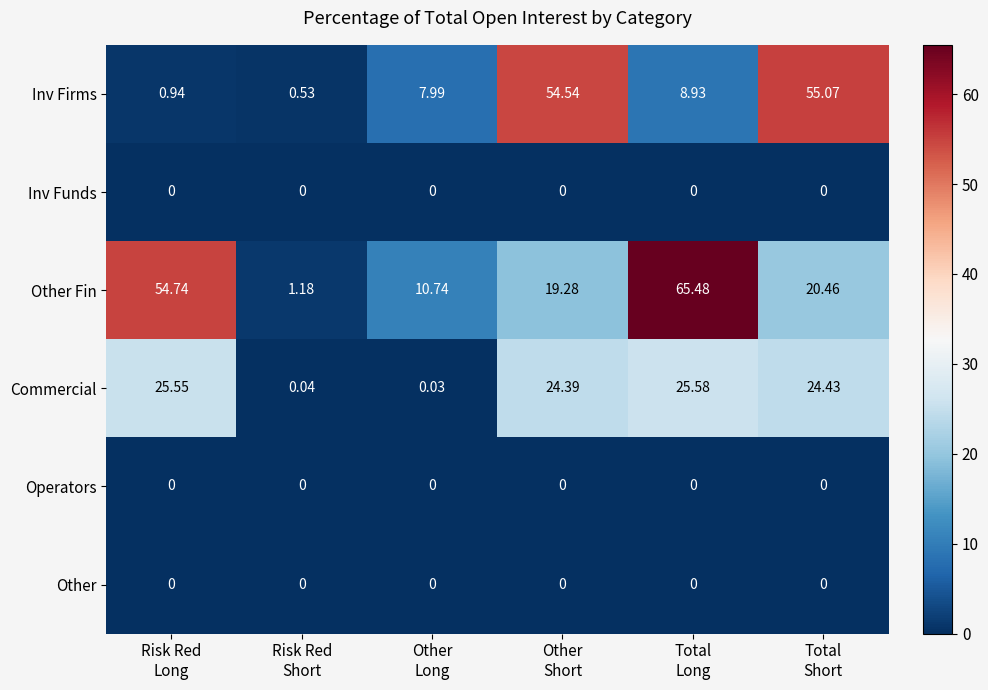

Which series has the widest spread of values?

Other Fin